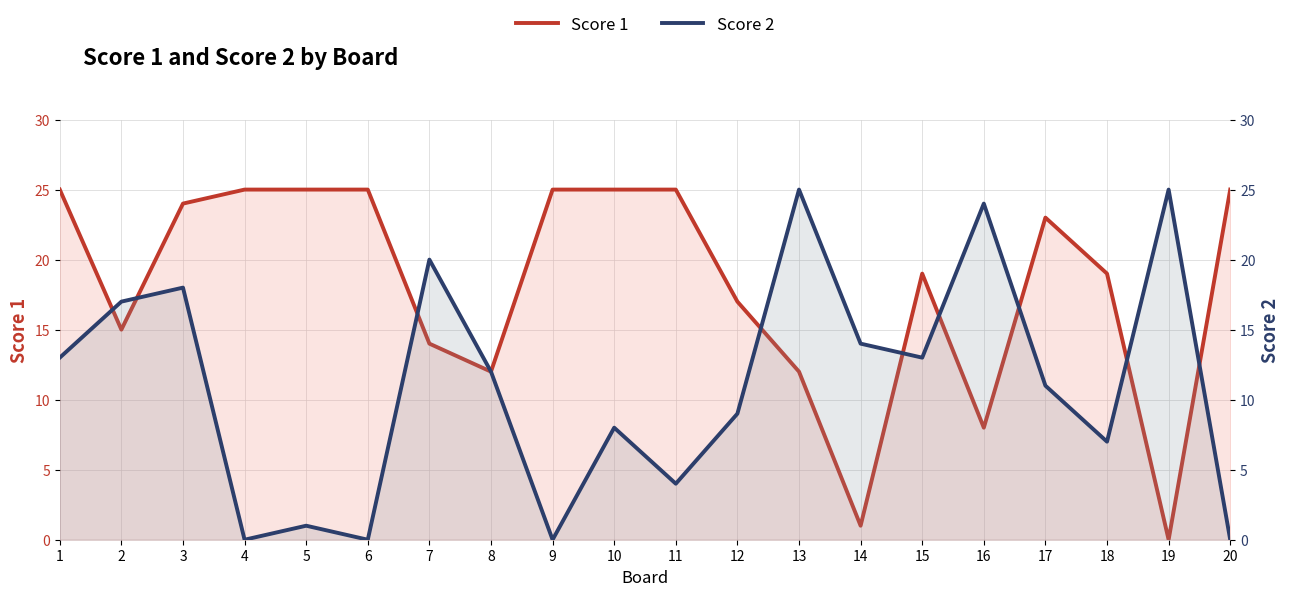

At which label does Score 1 reach its peak?

1